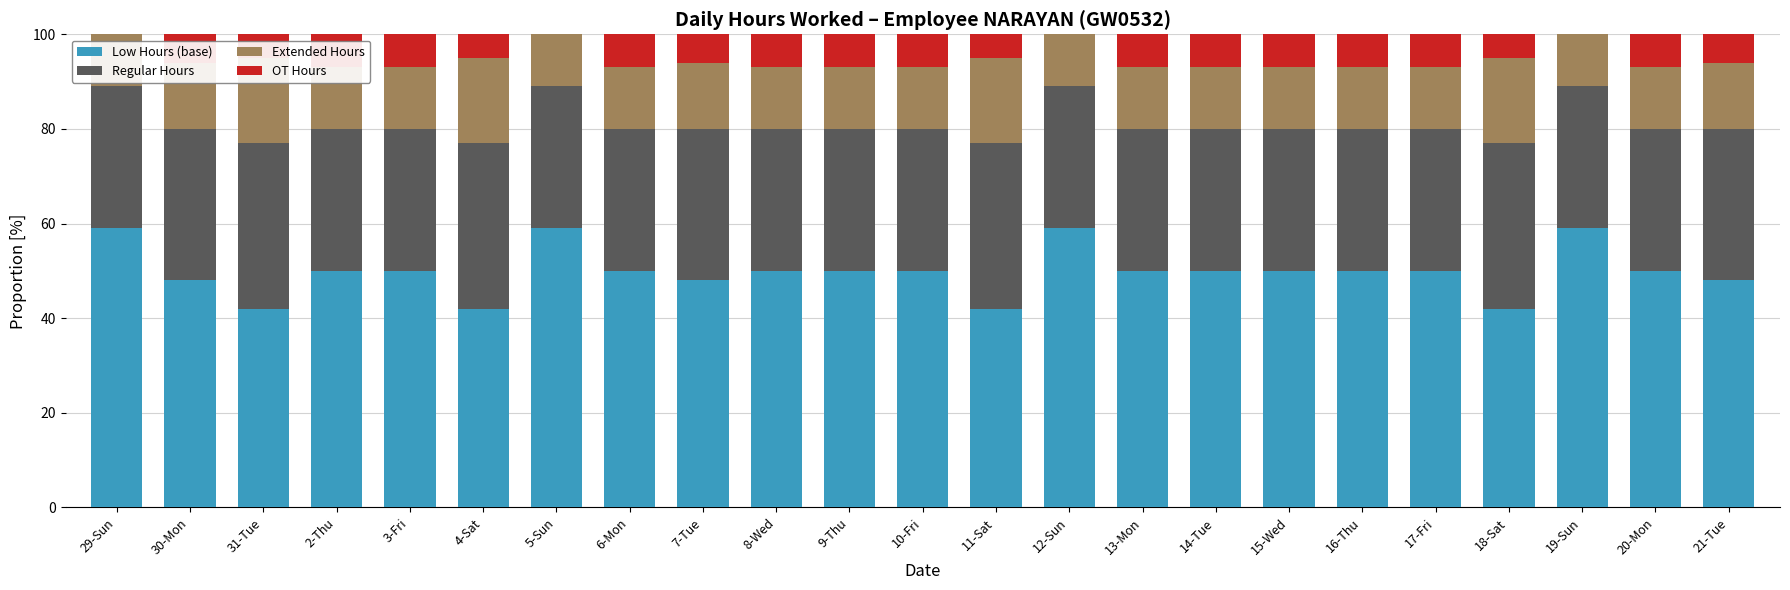

What is the spread (max minus min) of values at 9-Thu?

43